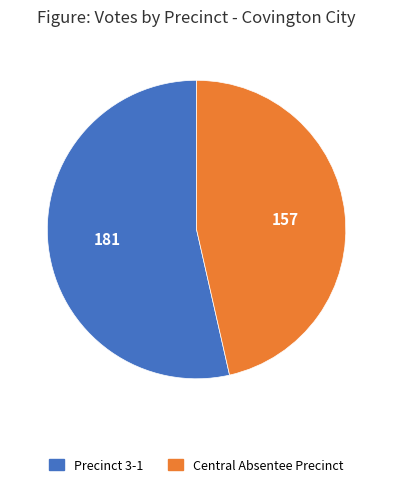

Does any single category account for the majority?

Yes